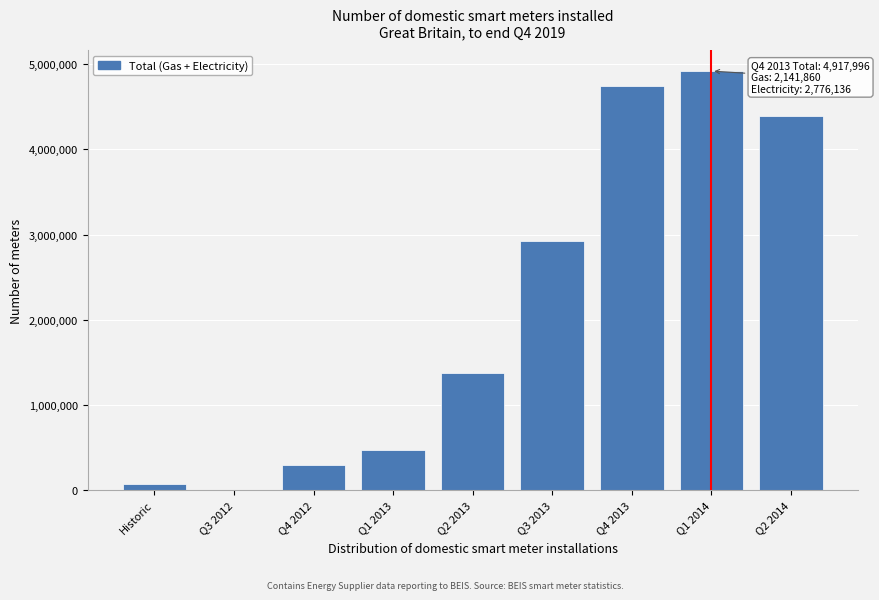

Reading left to right, what are all the values shown in this chart?

Historic=78421	Q3 2012=3309	Q4 2012=292382	Q1 2013=468927	Q2 2013=1370522	Q3 2013=2925134	Q4 2013=4745994	Q1 2014=4917996	Q2 2014=4393680